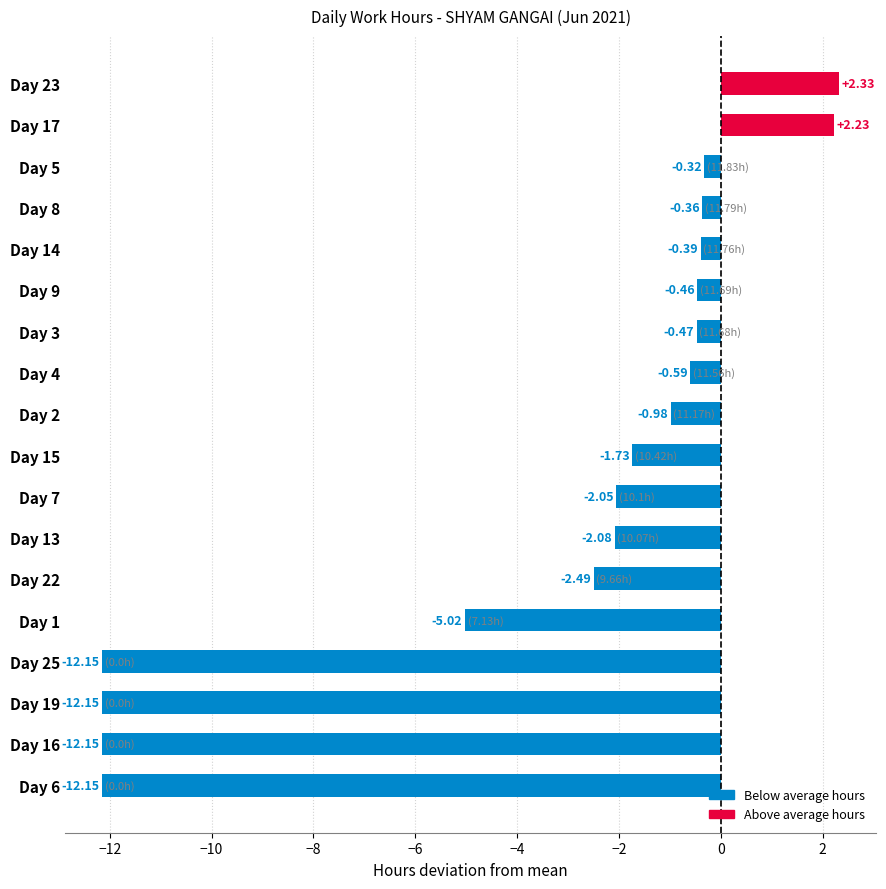

What is the change in value from Day 16 to Day 2?

+11.2